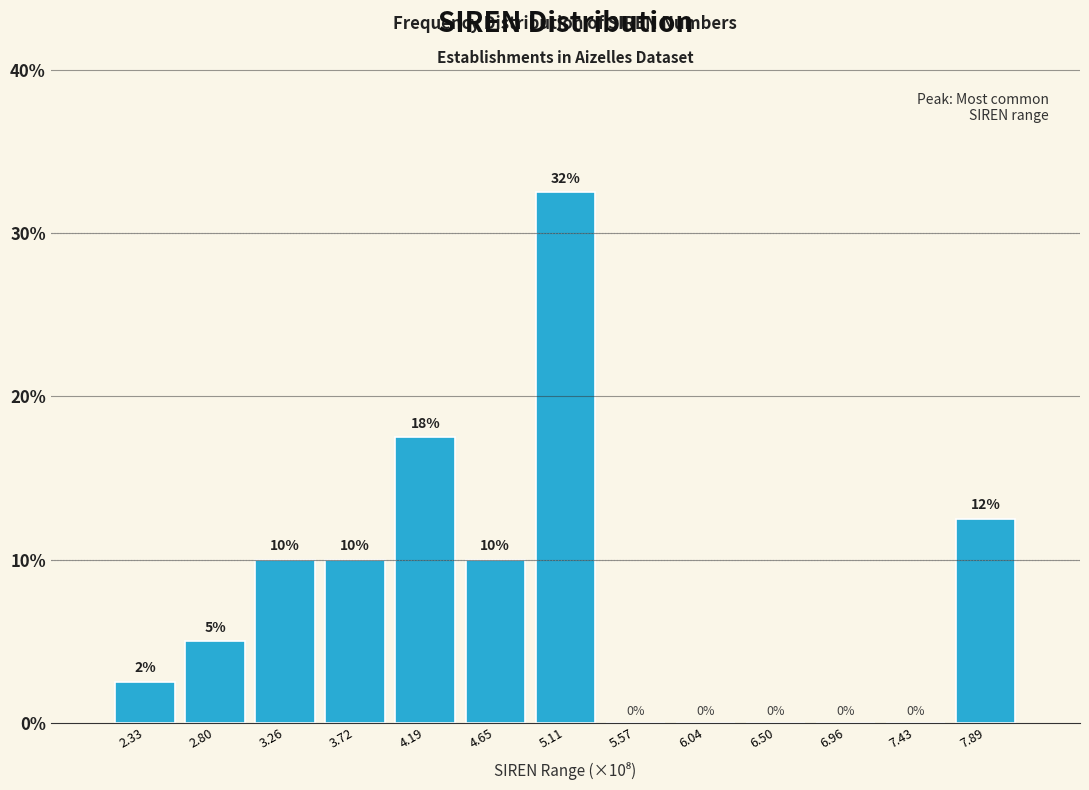

What is the change in value from 5.11 to 7.89?

-20.0